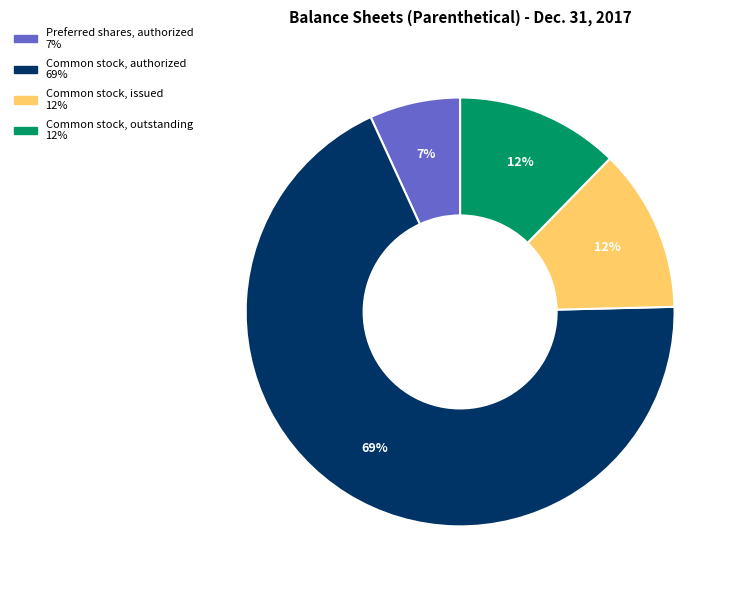

Is there any slice that represents more than half of the pie?

Yes